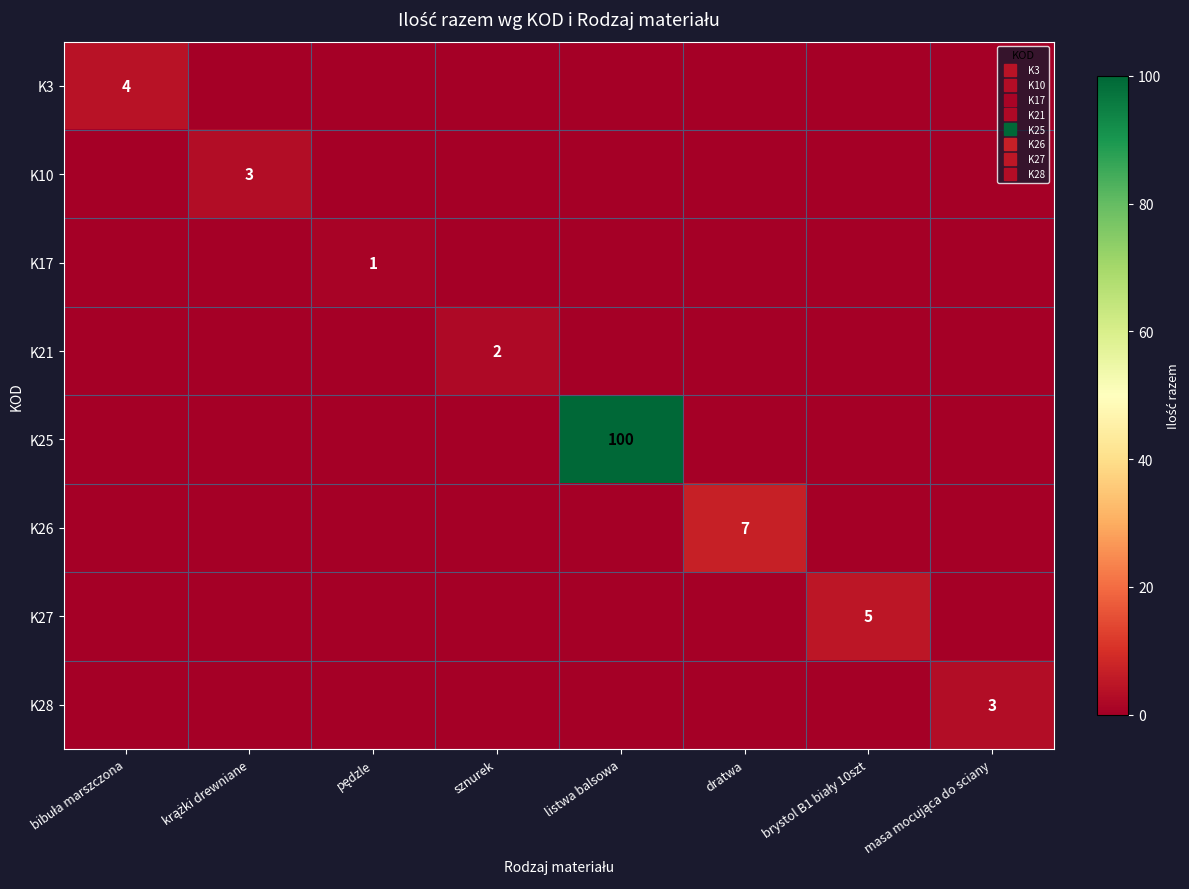

Is it true that K27 equals 0 at listwa balsowa?

True